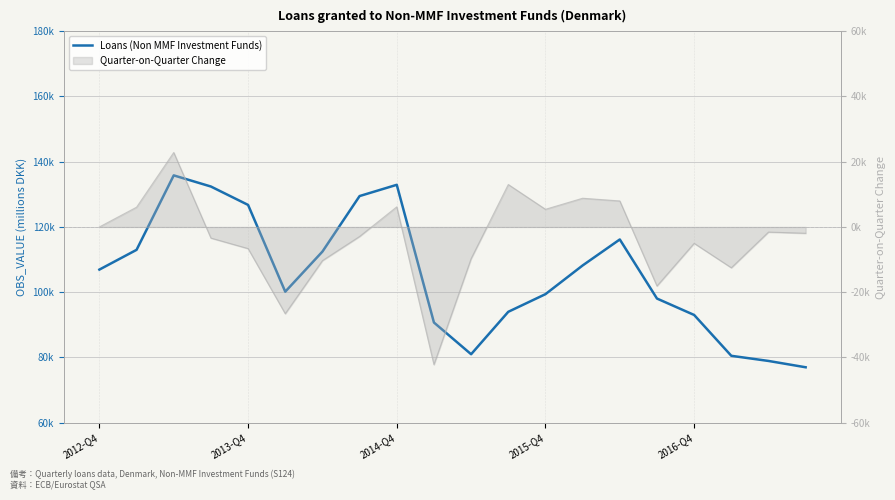

How many points are lower than both their immediate neighbors (excluding endpoints)?

2